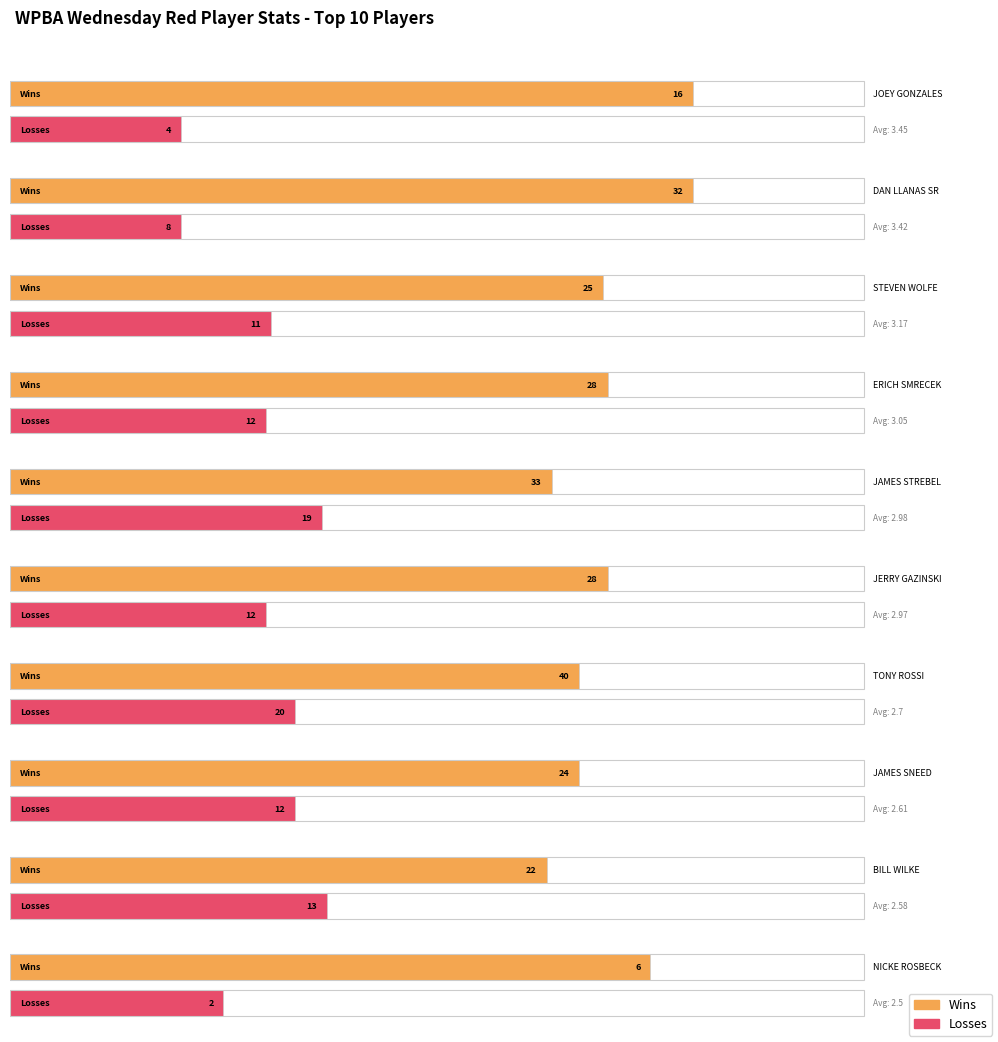

Reading left to right, what are all the values shown in this chart?

Wins: JOEY GONZALES=16	DAN LLANAS SR=32	STEVEN WOLFE=25	ERICH SMRECEK=28	JAMES STREBEL=33	JERRY GAZINSKI=28	TONY ROSSI=40	JAMES SNEED=24	BILL WILKE=22	NICKE ROSBECK=6
Losses: JOEY GONZALES=4	DAN LLANAS SR=8	STEVEN WOLFE=11	ERICH SMRECEK=12	JAMES STREBEL=19	JERRY GAZINSKI=12	TONY ROSSI=20	JAMES SNEED=12	BILL WILKE=13	NICKE ROSBECK=2